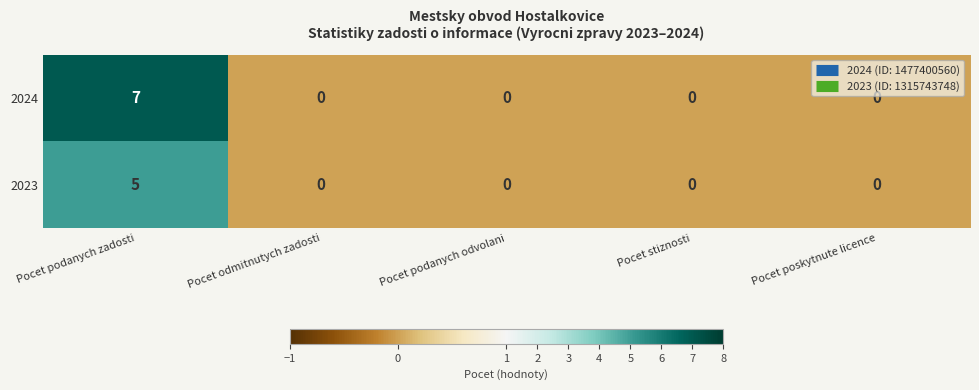

At how many categories does at least one series exceed 5?

1